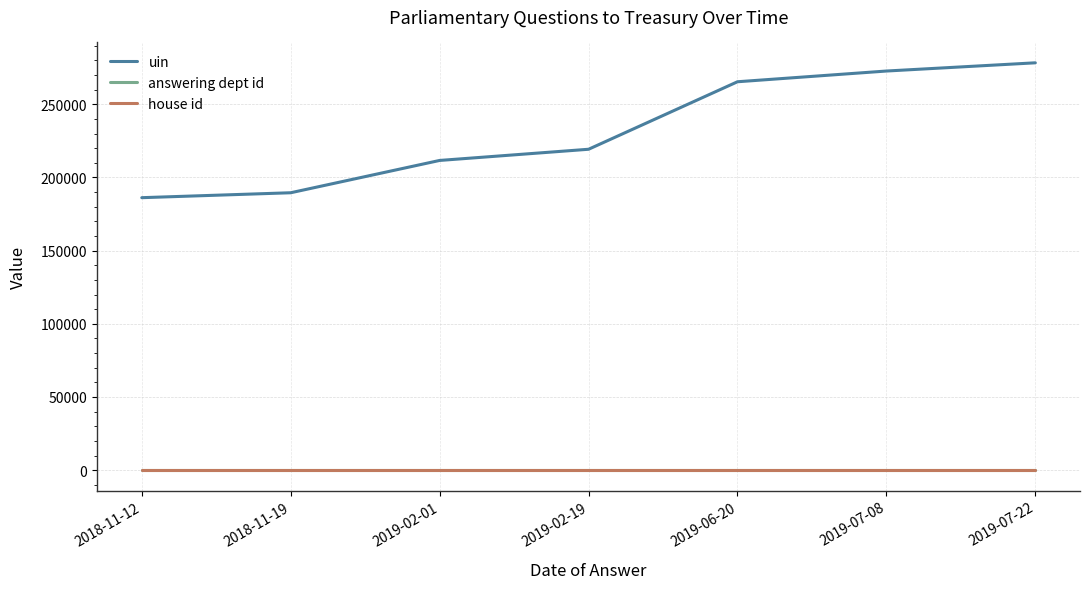

True or false: answering dept id and house id cross at least once.

False